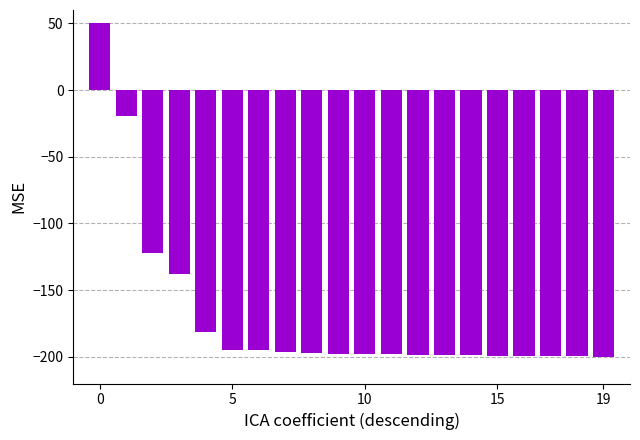

What is the difference between the second highest and second lowest values?

180.4